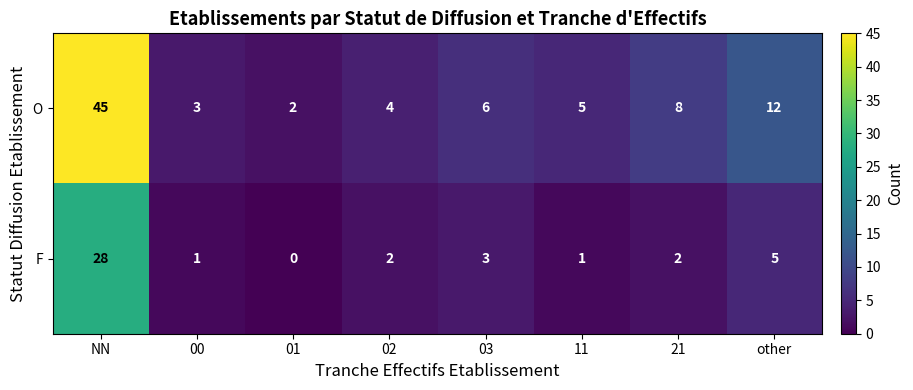

Which category has the highest value across all series?

NN